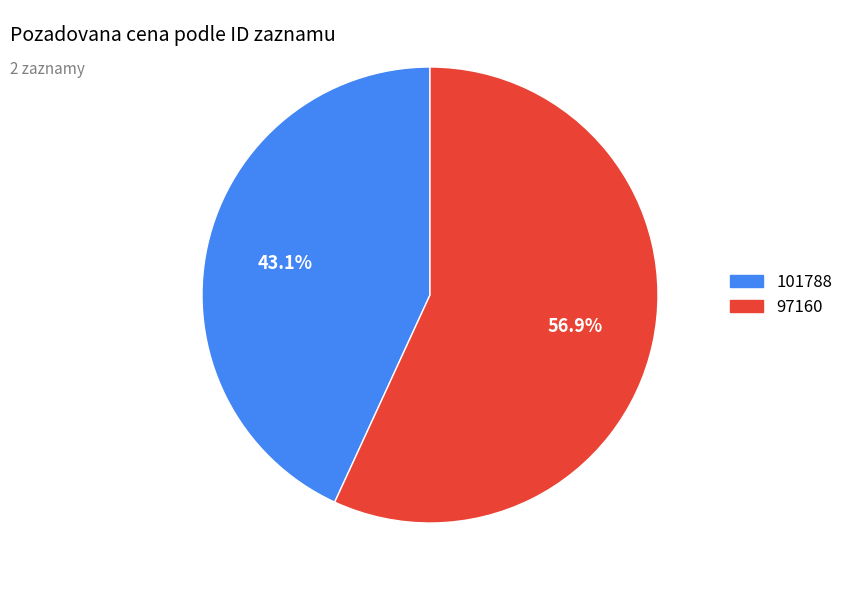

To the nearest percent, what percentage of the pie is 97160?

57%